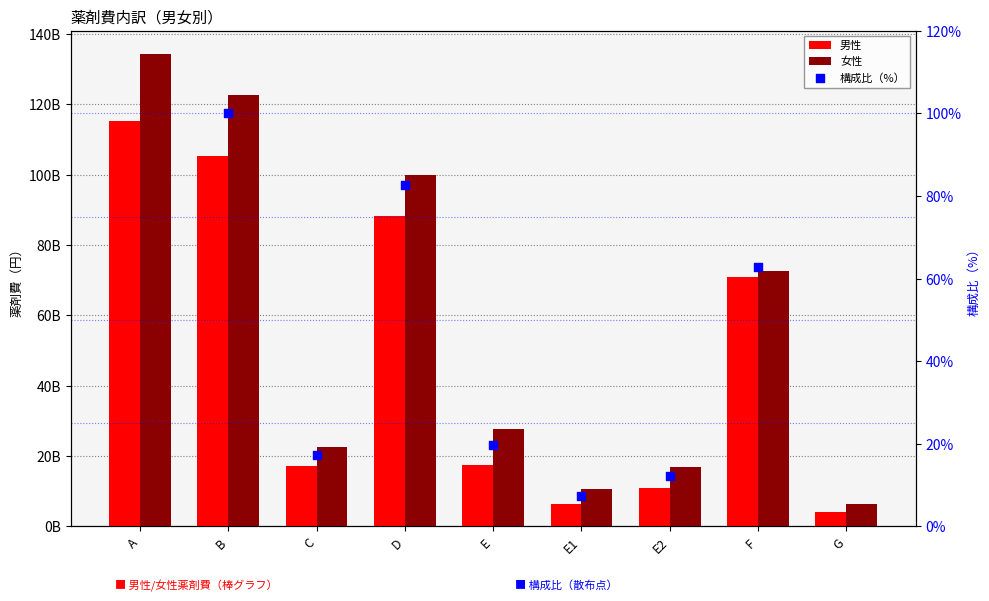

What is the total value across all series at E1?

16996584921.9